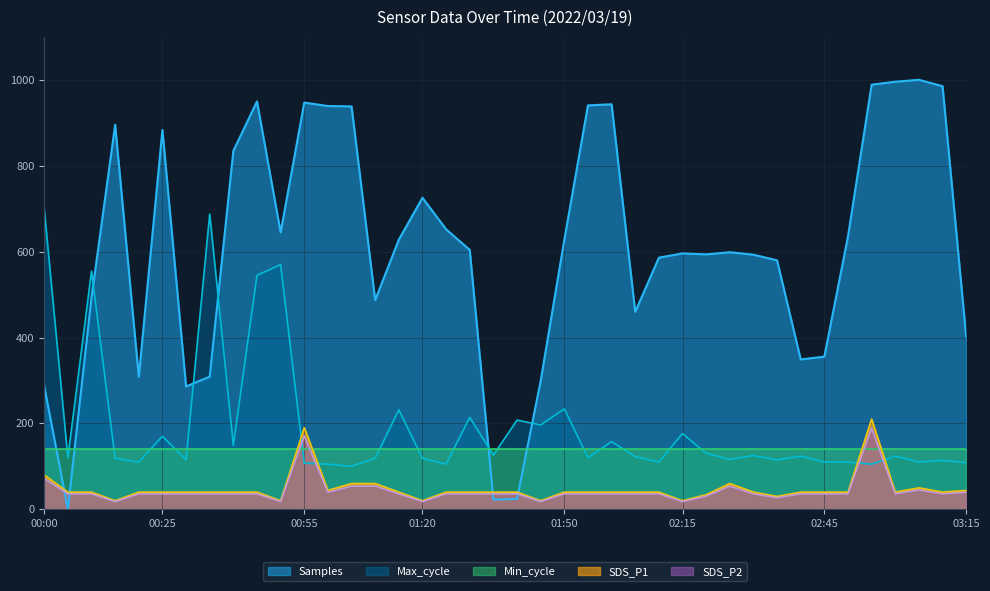

What is the maximum value for Max_cycle?

700.0